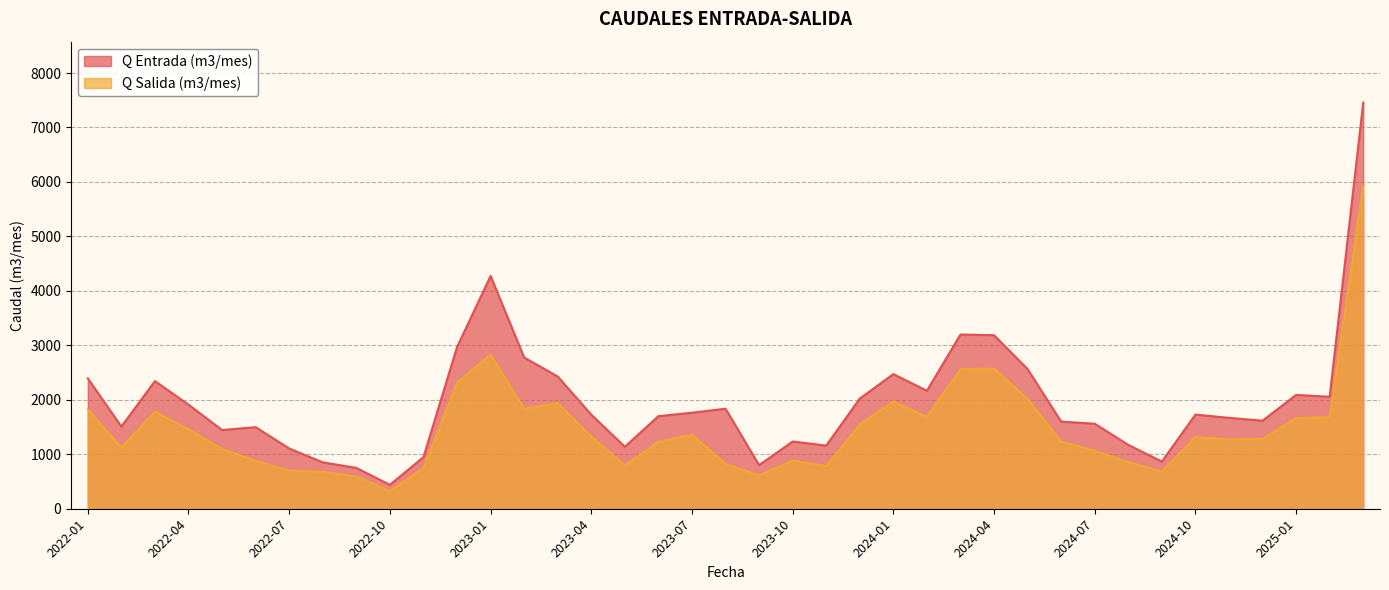

What is the average value of the Q Salida (m3/mes) series?

1469.1